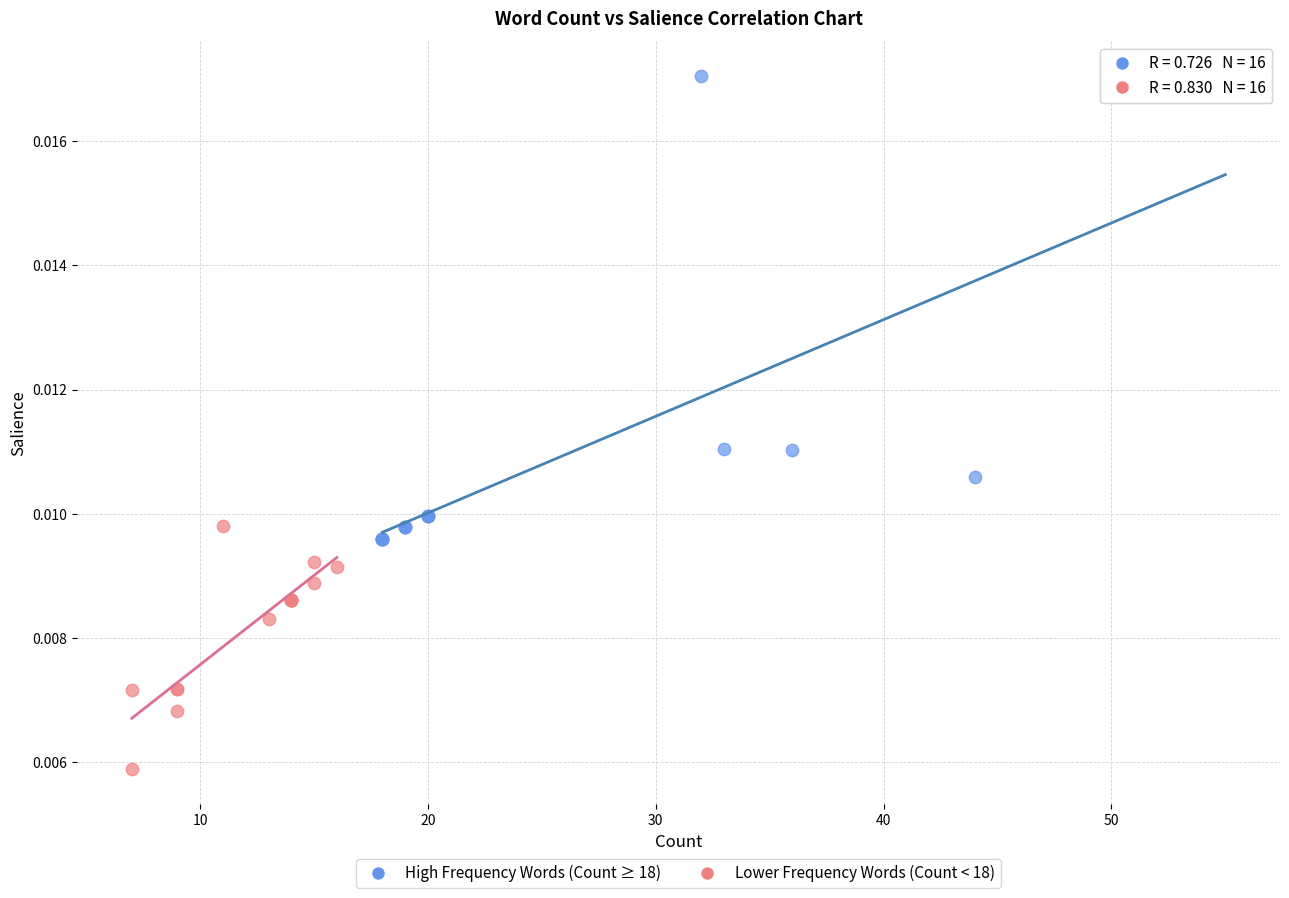

Which series reaches the maximum Y coordinate?

High Frequency Words (Count ≥ 18)